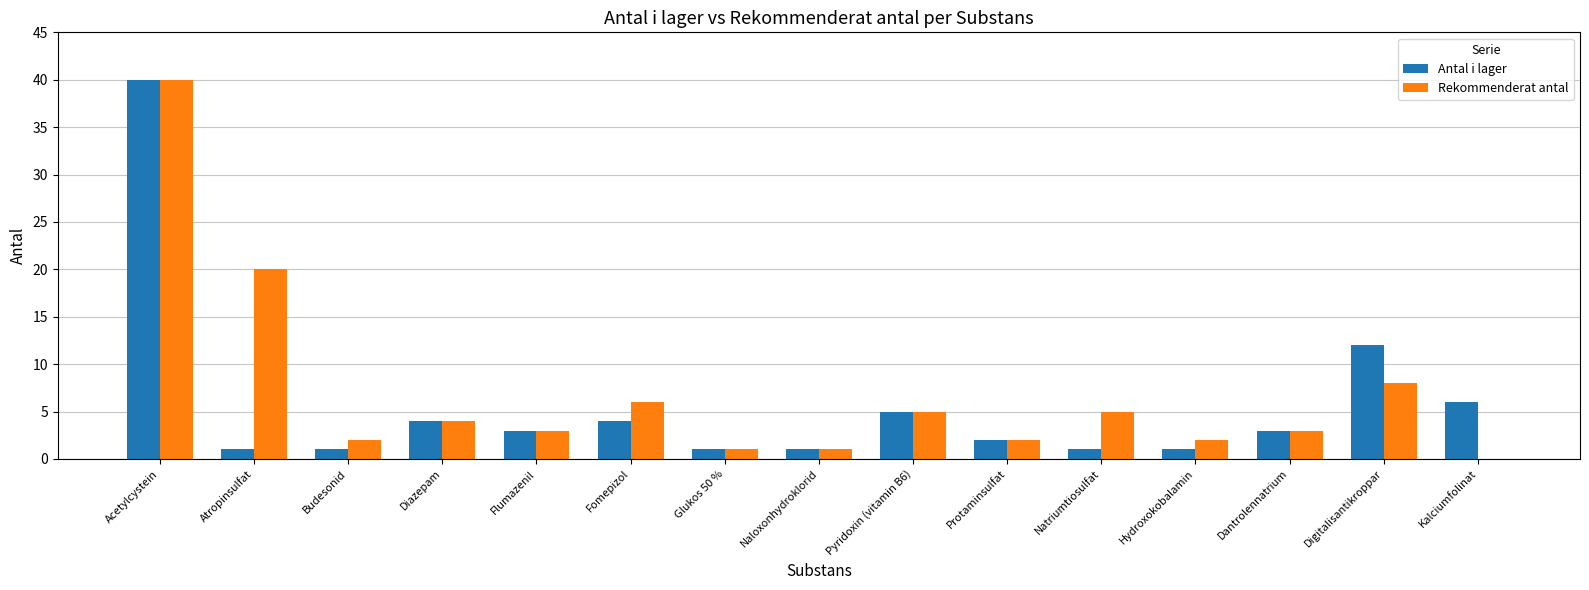

Between Atropinsulfat and Fomepizol, which series saw the biggest shift?

Rekommenderat antal